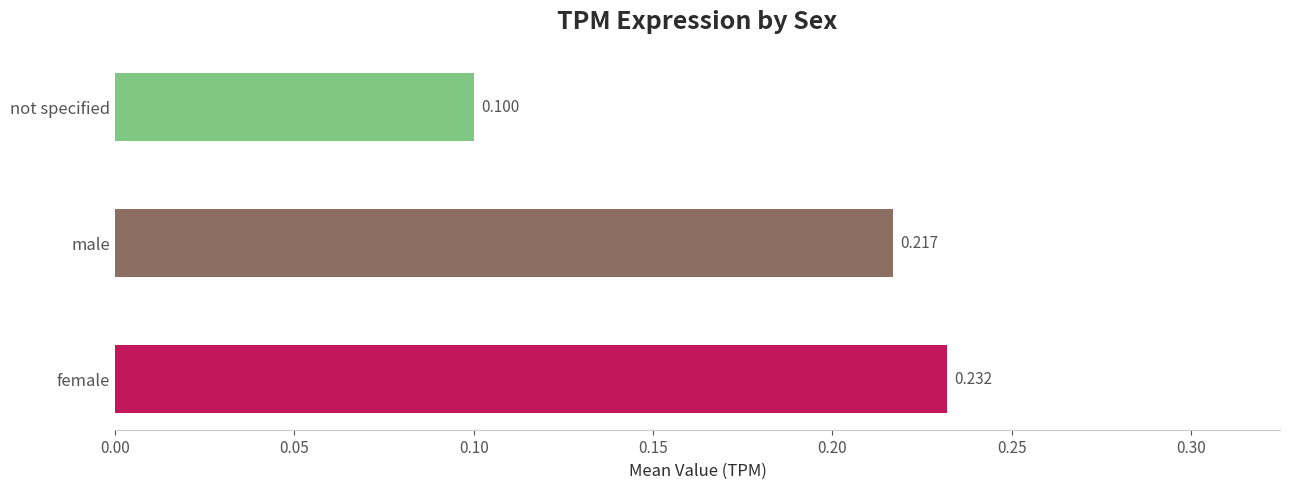

List the labels in order of value, smallest first.

not specified, male, female